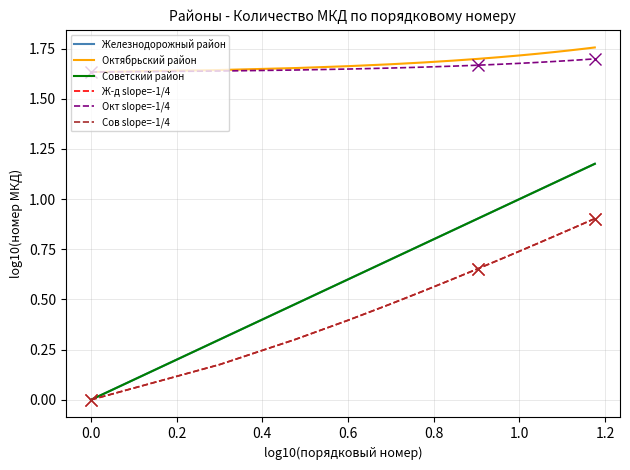

True or false: Октябрьский район has a value of 2.9 at 11.

False